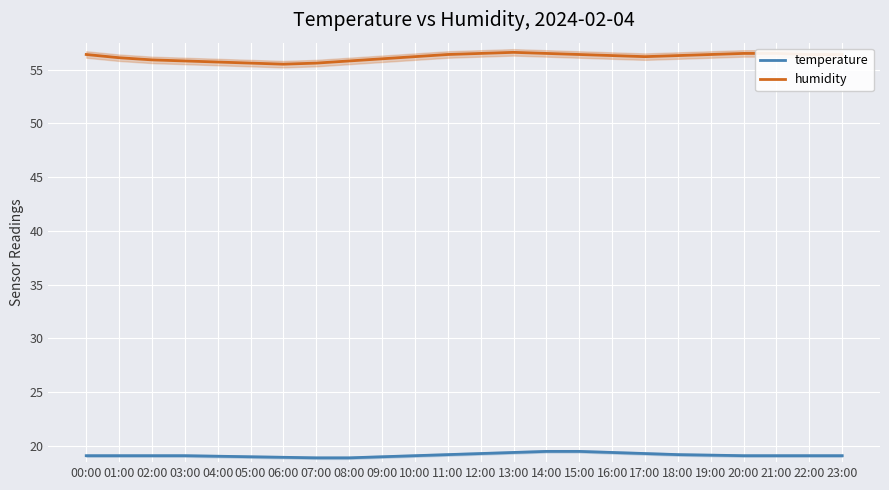

What is the total value across all series at 20:00?

75.6